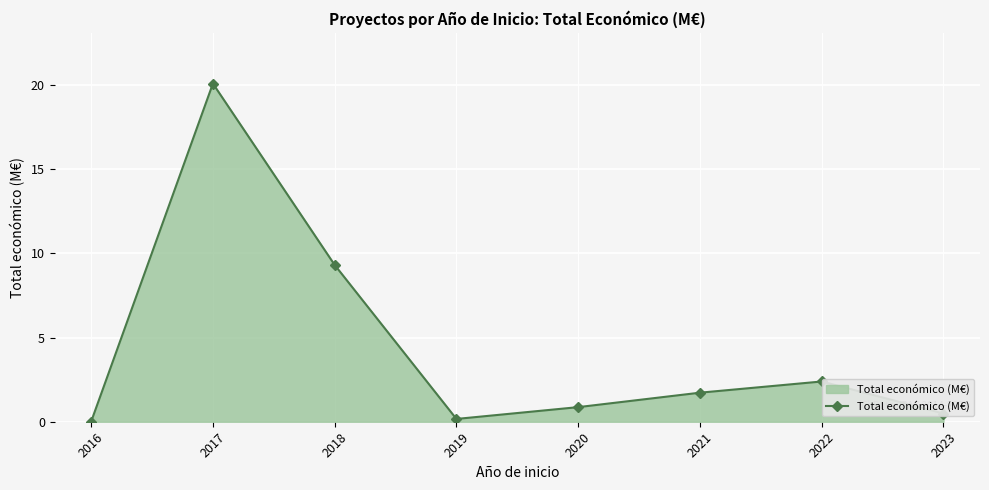

How many lines are shown in the chart?

1